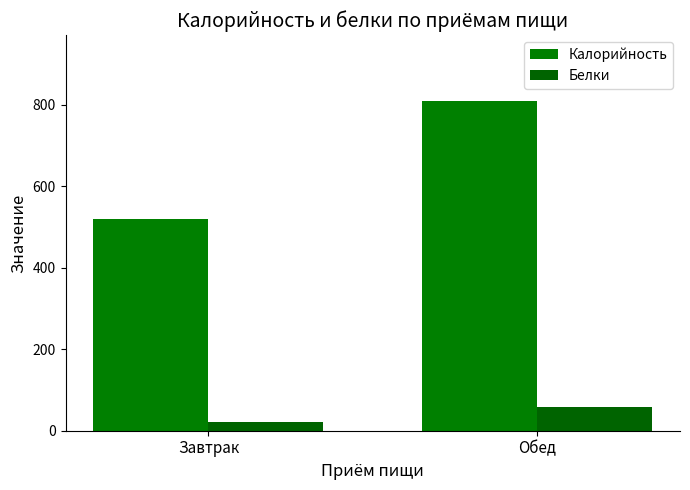

Reading left to right, transcribe all the data shown in this chart.

Калорийность: 520.0	808.5
Белки: 21.4	57.5